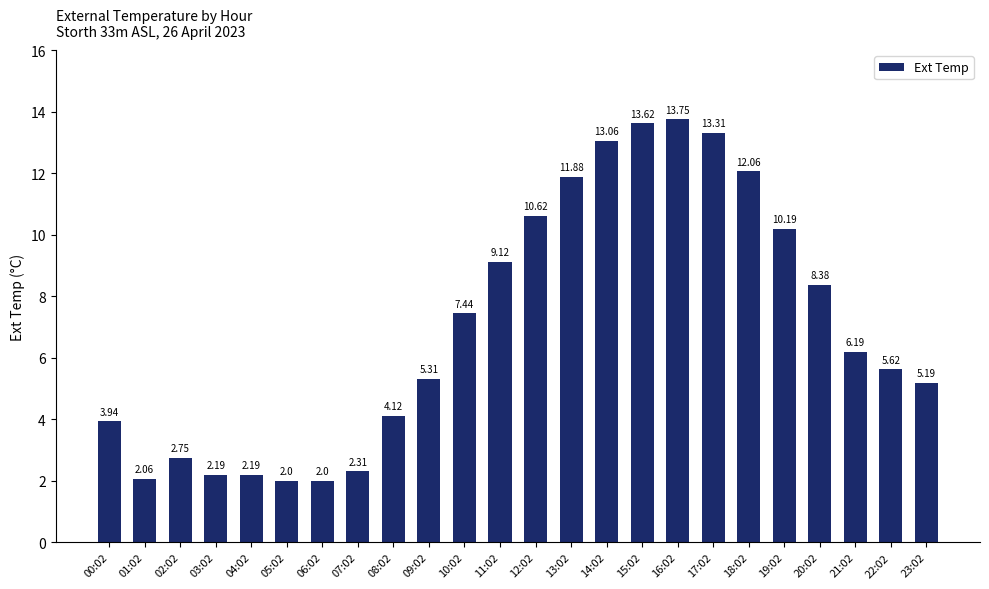

What is the sum of all values?

169.3